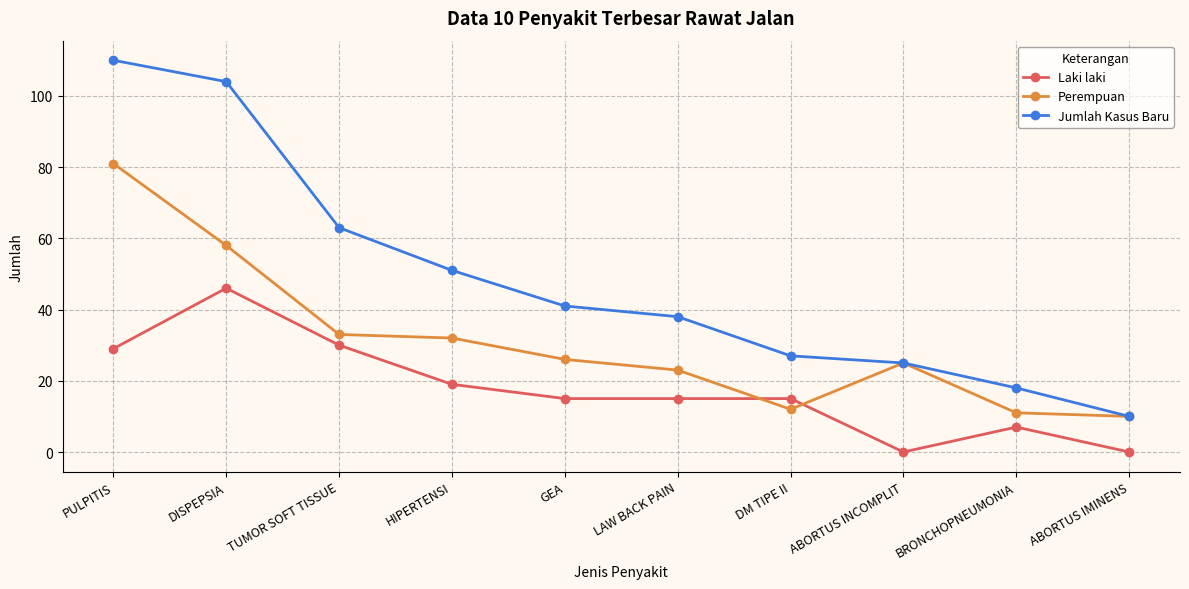

True or false: Jumlah Kasus Baru has a value of 110 at PULPITIS.

True